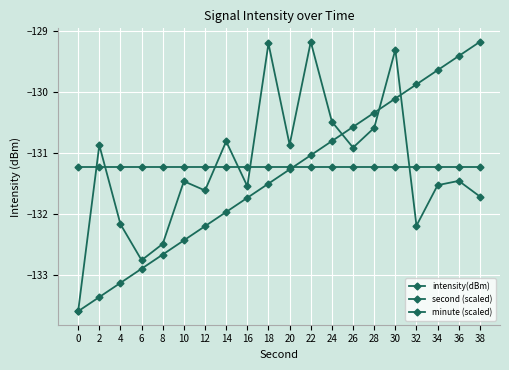

Which has a higher value, 18 or 26?

18